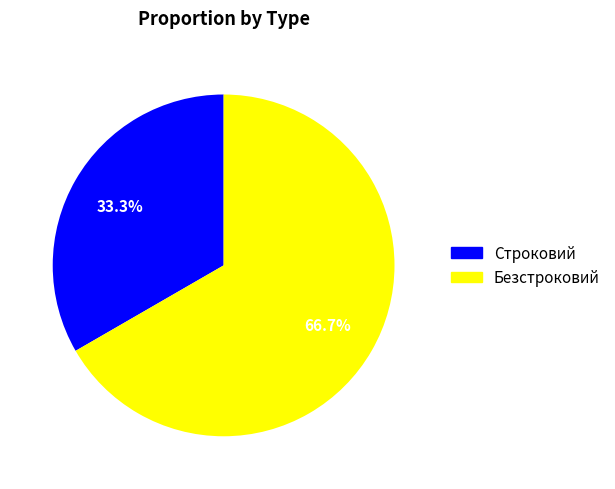

How many segments does this pie chart have?

2